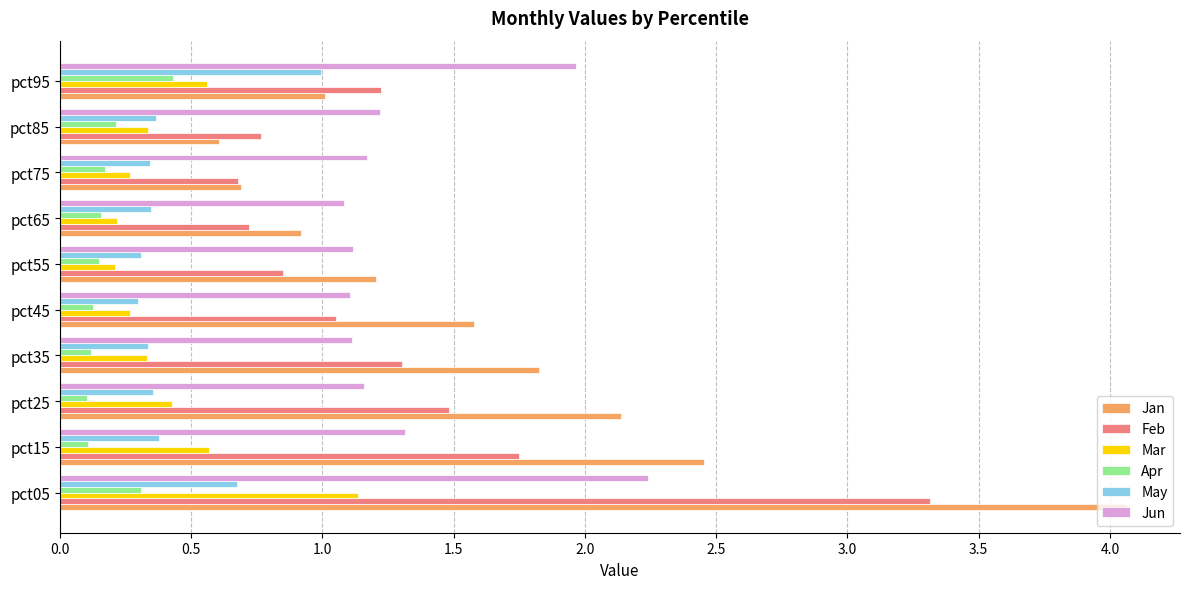

Read the May value at pct95.

1.0